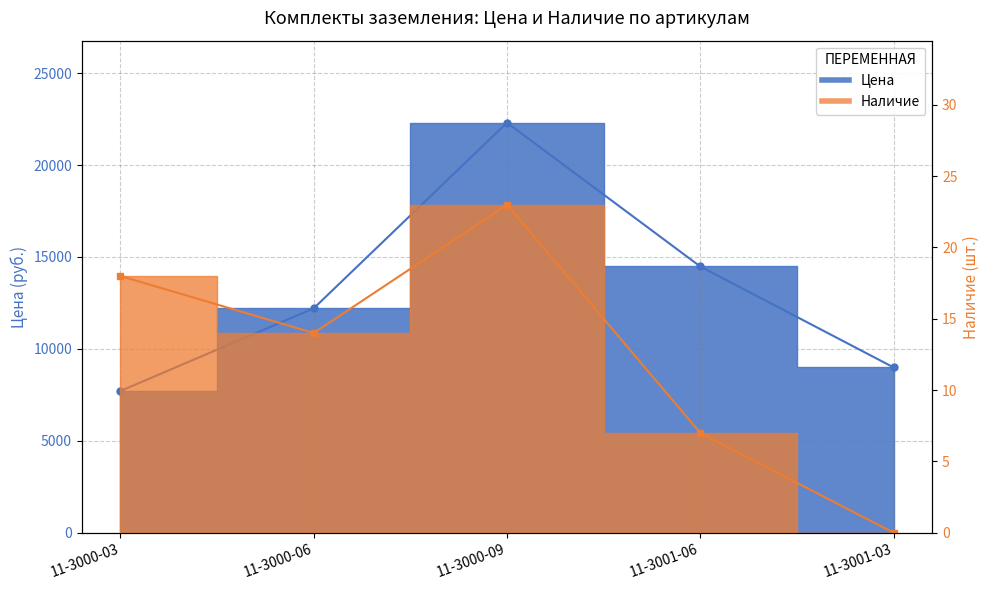

The Цена series shows 3940.8 at 11-3000-06. True or false?

False